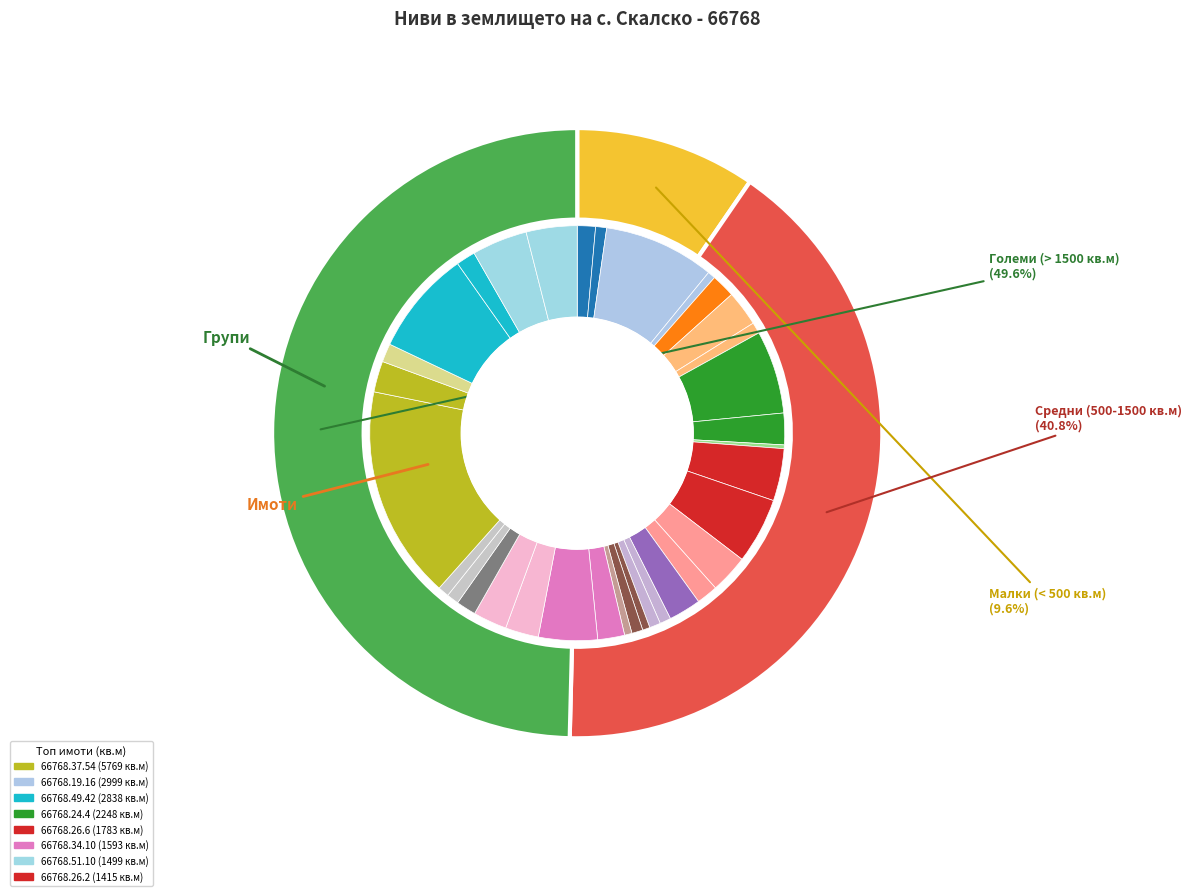

Count the number of slices in the pie.

34